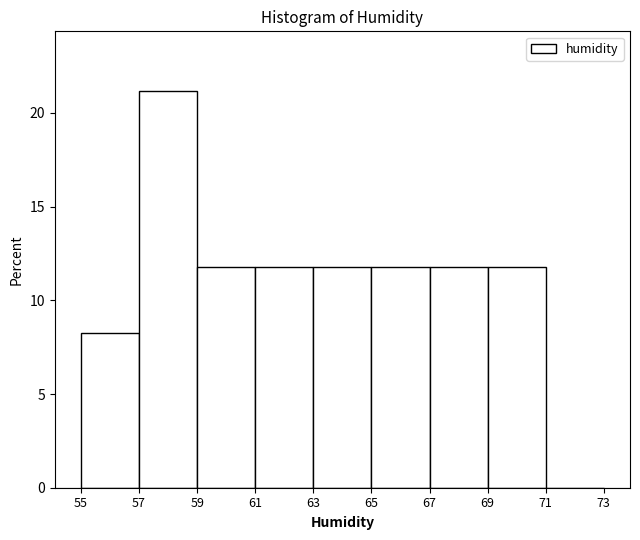

Reading left to right, transcribe this chart: for each bar, give the range it covers on the x-axis and its height. The values are not printed on the chart, so give them approximately, as read against the axis.

55 to 57: 8
57 to 59: 21
59 to 61: 12
61 to 63: 12
63 to 65: 12
65 to 67: 12
67 to 69: 12
69 to 71: 12
71 to 73: 0